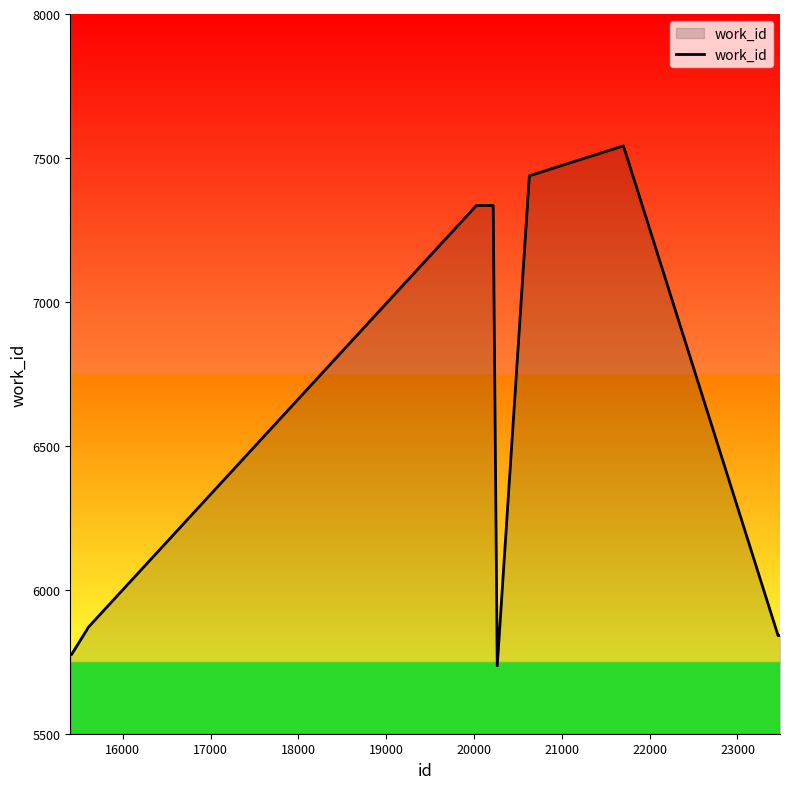

Does the chart display data point markers on the line(s)?

No